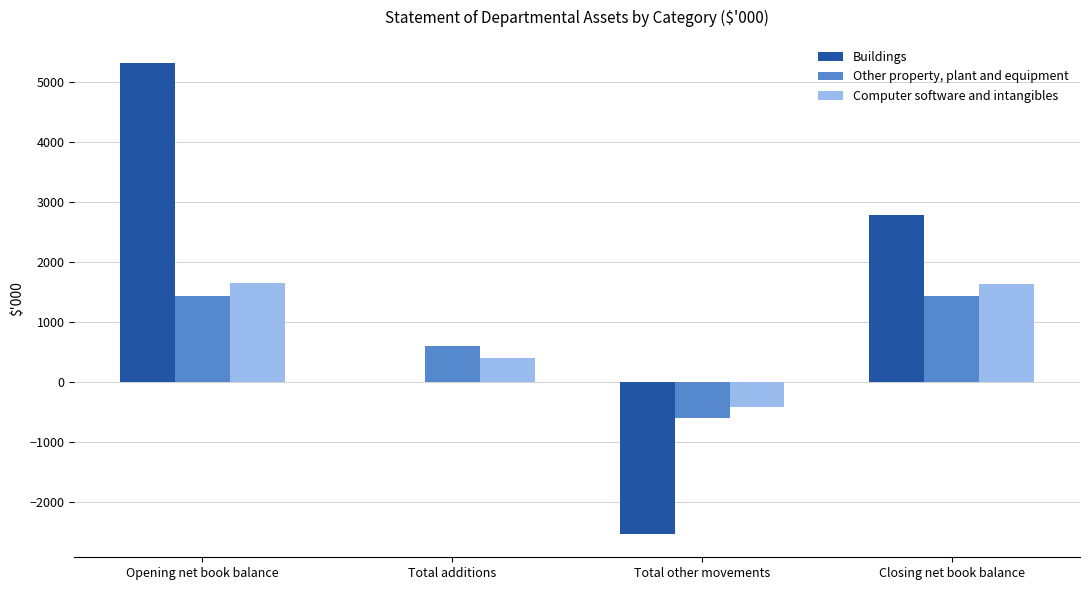

How many distinct data groups are displayed?

3